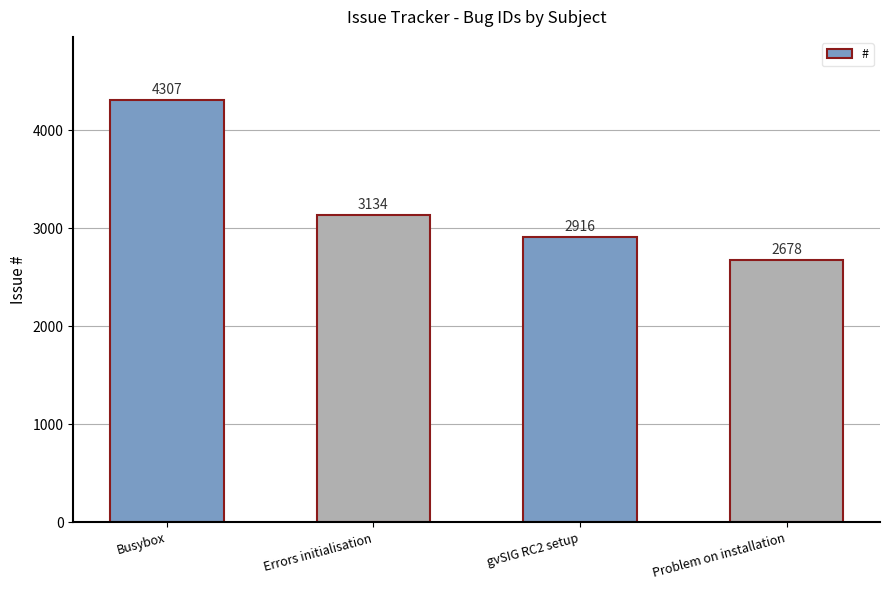

At which category does the chart reach its minimum across all series?

Problem on installation